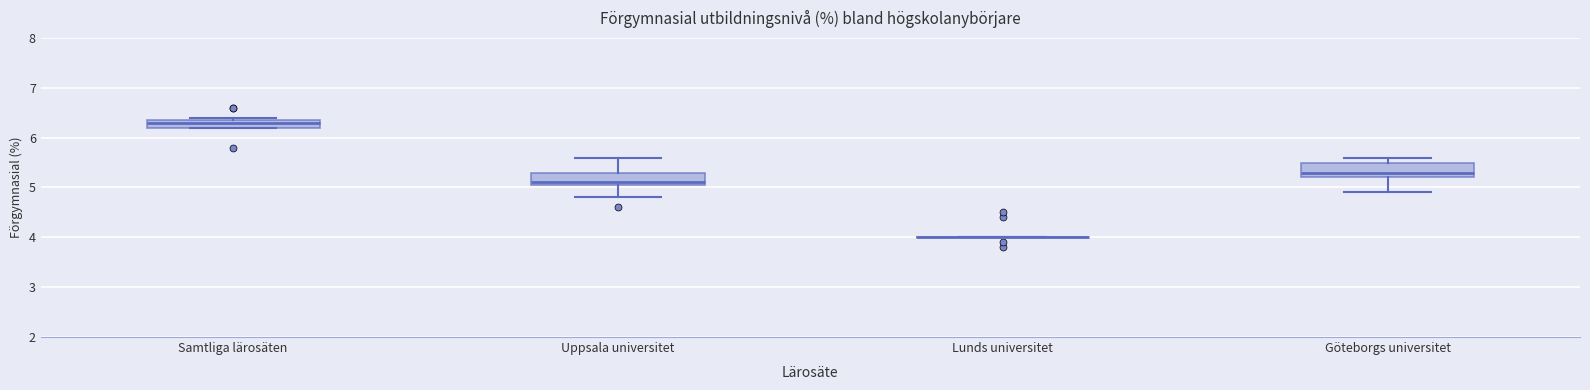

Where does the upper whisker of the box for Uppsala universitet end on the y-axis? The values are not printed on the chart, so give them approximately, as read against the axis.

5.6